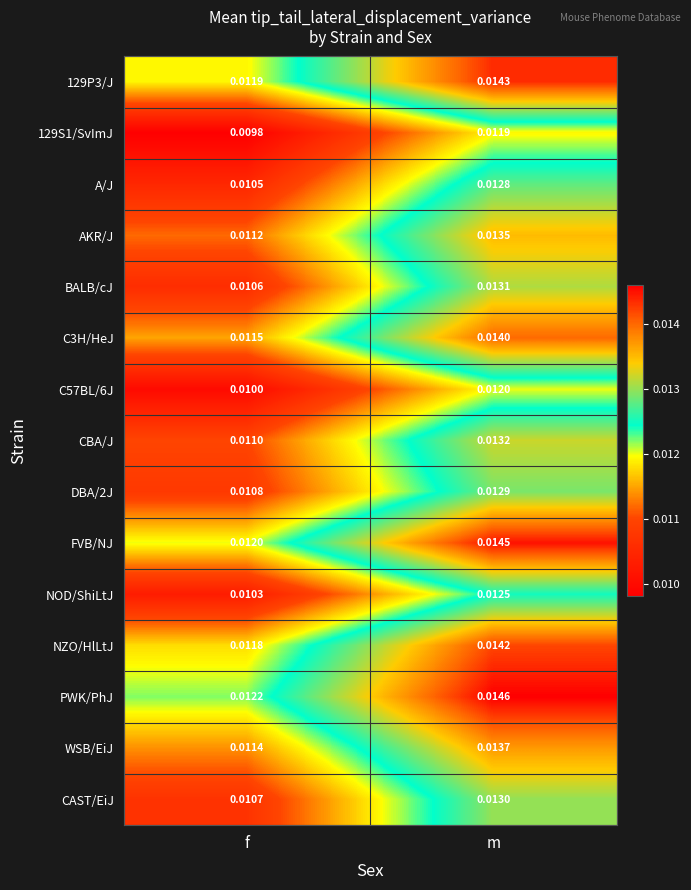

At how many categories does at least one series exceed 0?

2